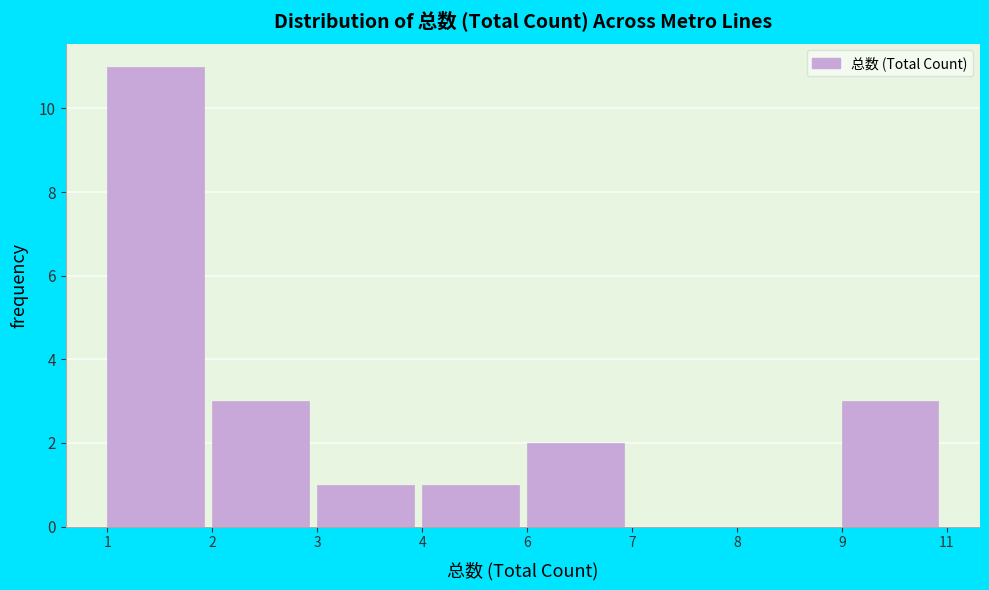

Reading left to right, extract all data points from this chart.

1=11	2=3	3=1	4=1	6=2	7=0	8=0	9=3